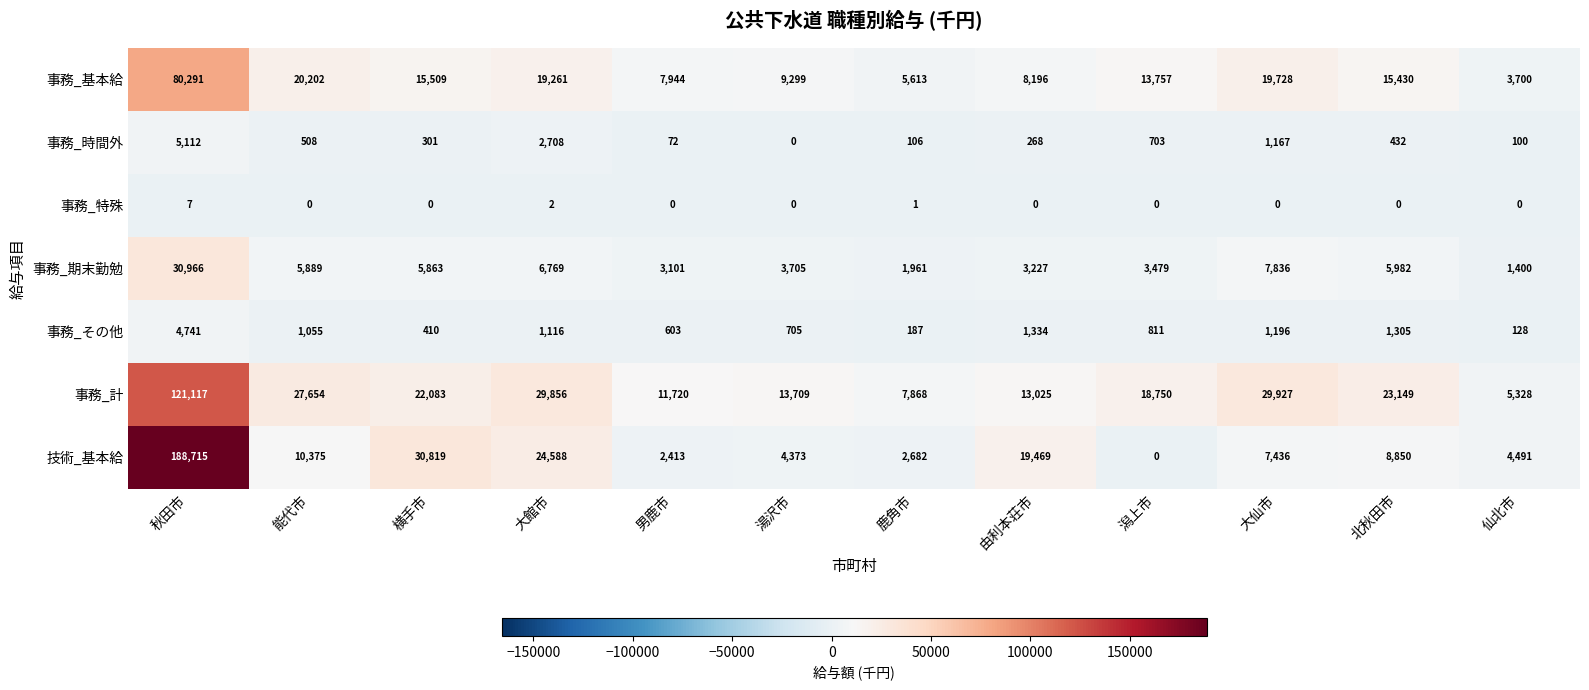

At which category is the sum across all series the highest?

秋田市